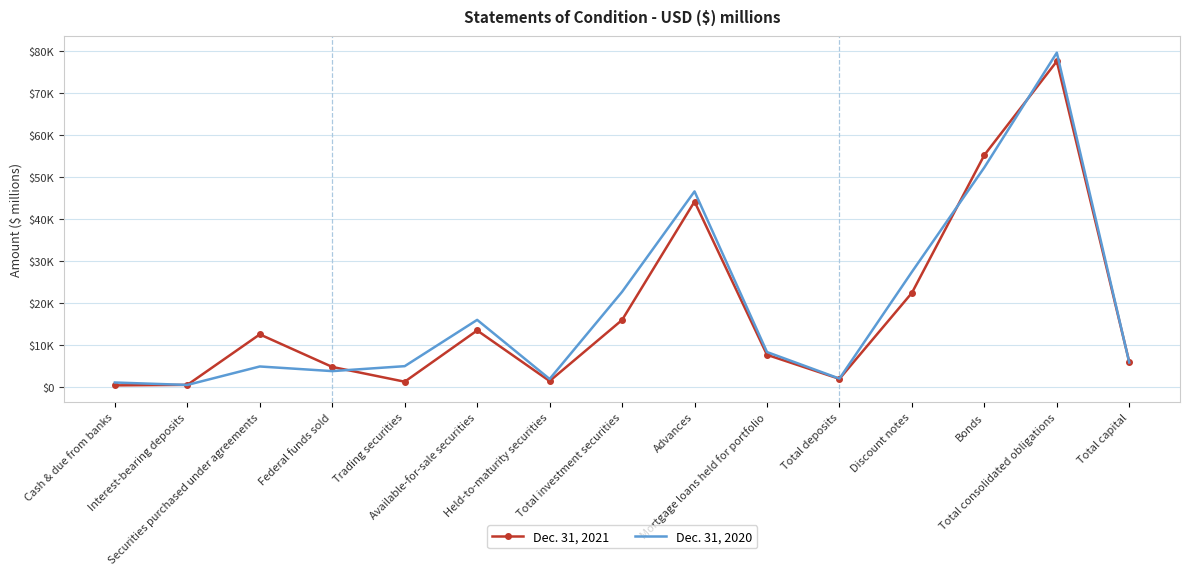

What are all the series names shown in the legend?

Dec. 31, 2021, Dec. 31, 2020